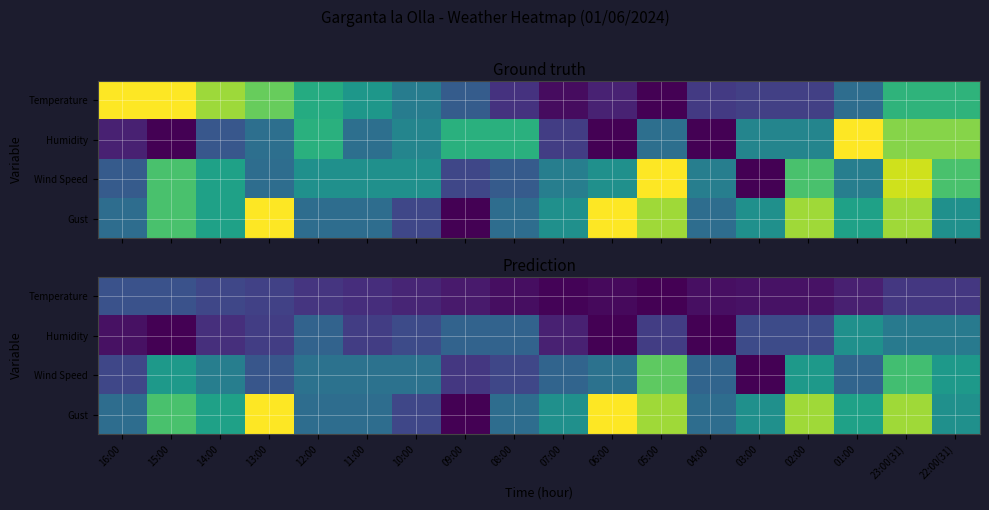

At which label does Wind Speed reach its peak?

05:00